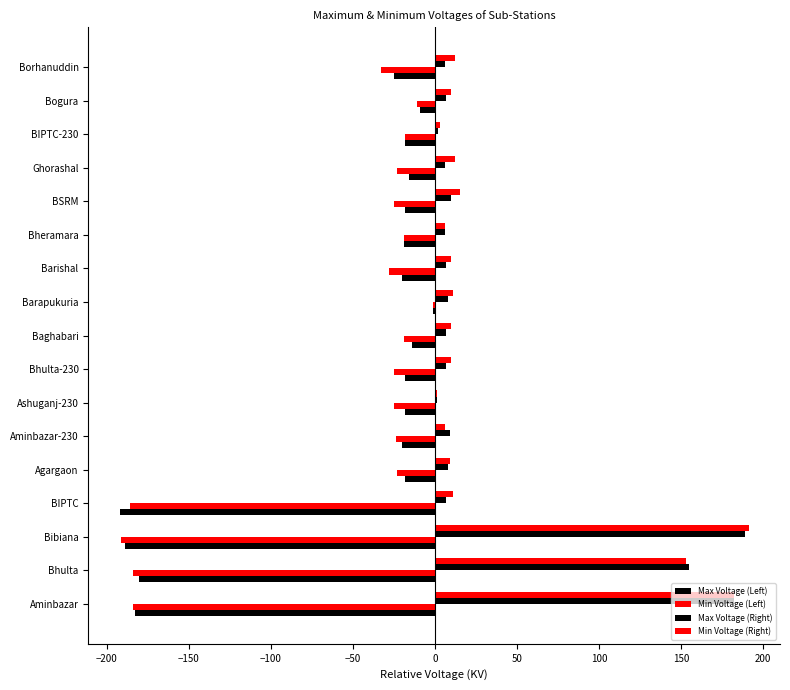

Count the number of categories in the chart.

17